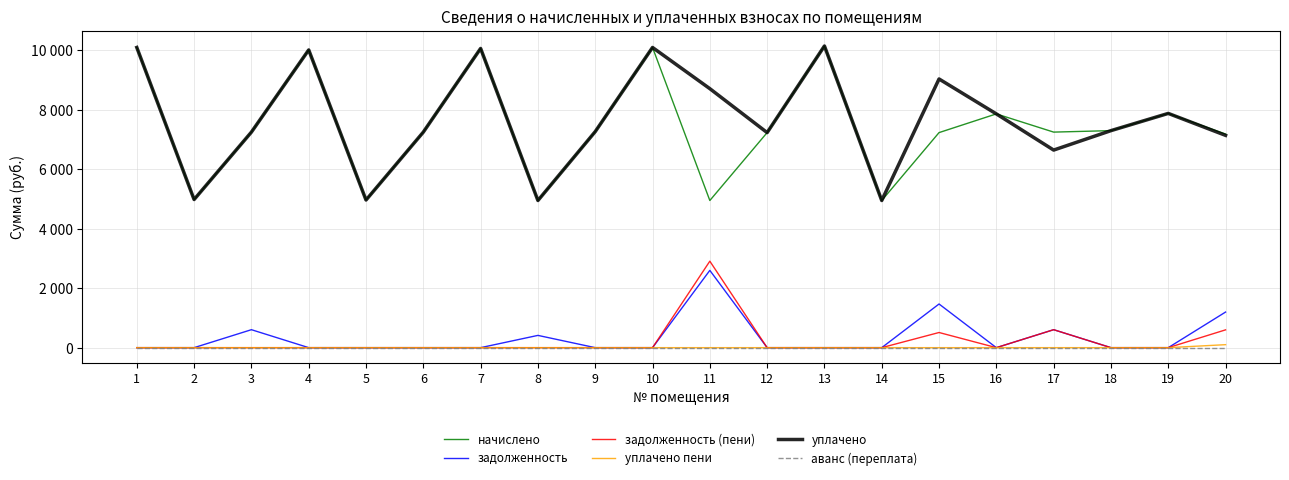

True or false: аванс (переплата) and уплачено пени cross at least once.

False